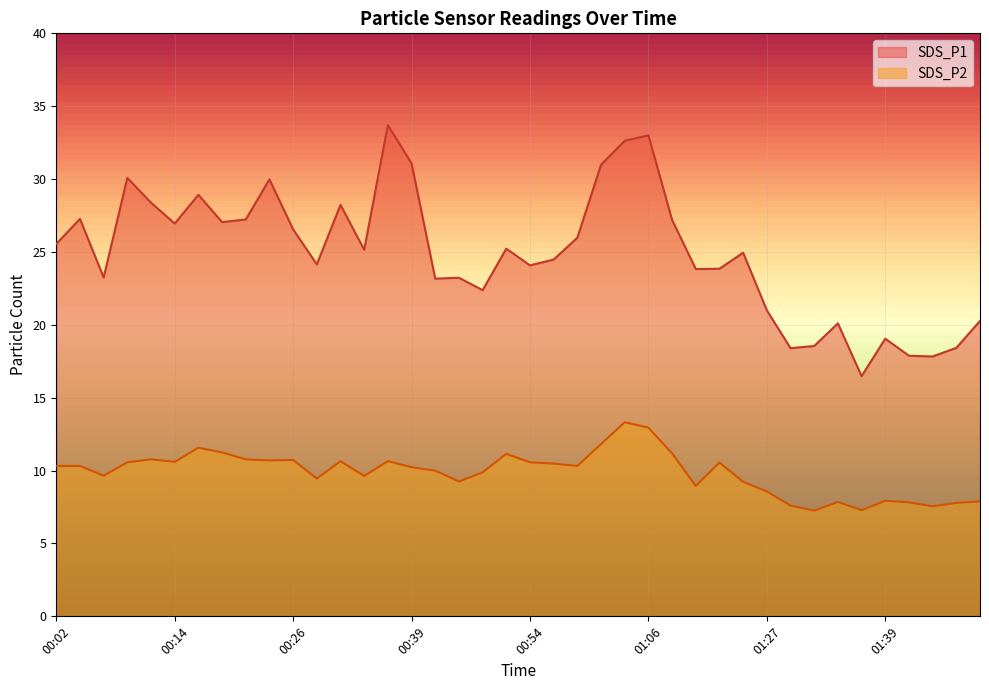

Which series has the largest total across all categories?

SDS_P1